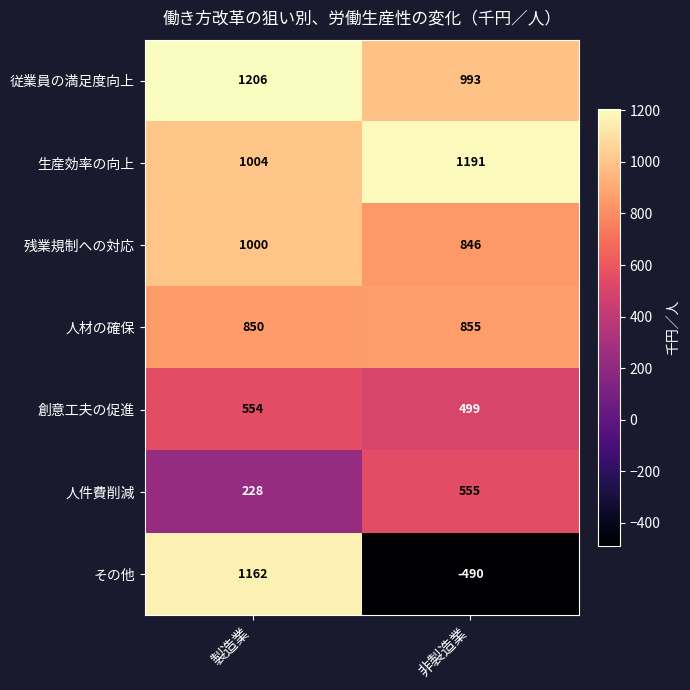

What is the difference between the 残業規制への対応 values at 製造業 and 非製造業?

154